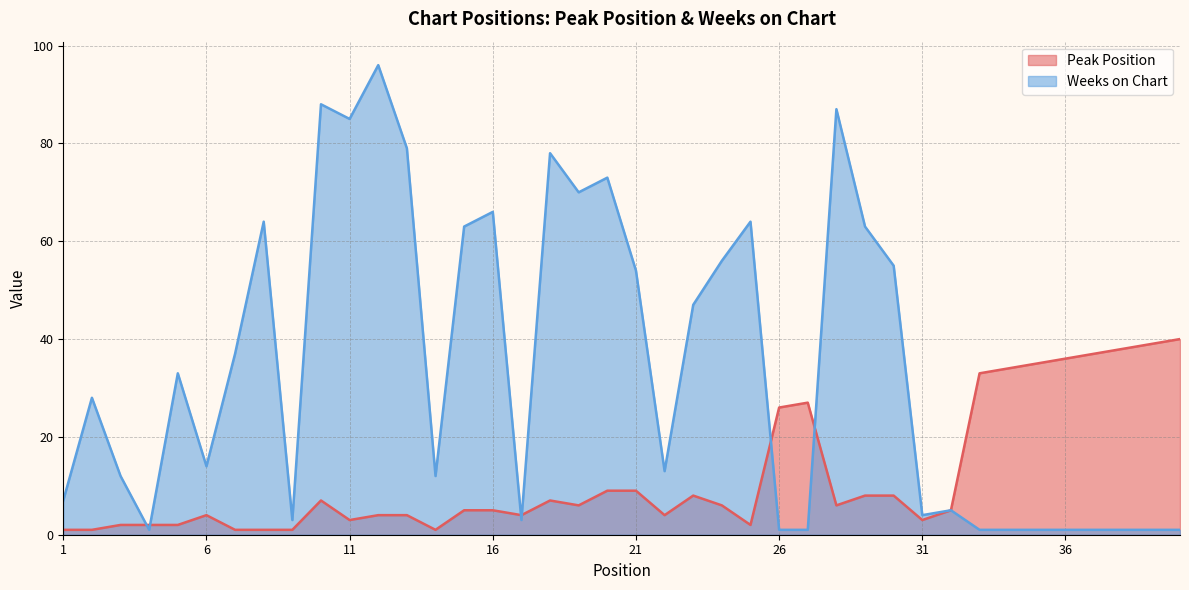

The Weeks on Chart series shows 0 at 26. True or false?

False